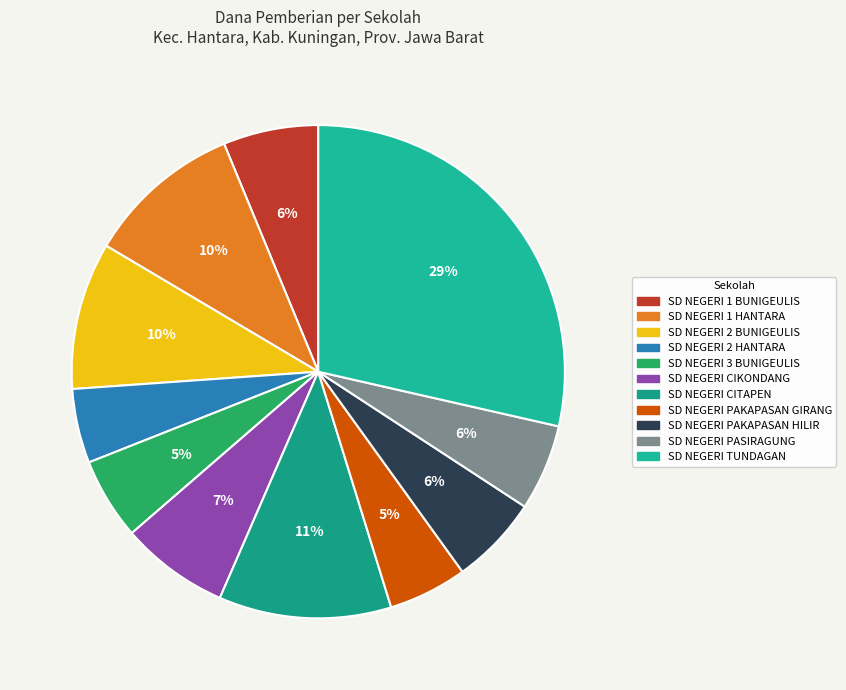

To the nearest percent, what percentage of the pie is SD NEGERI PASIRAGUNG?

6%